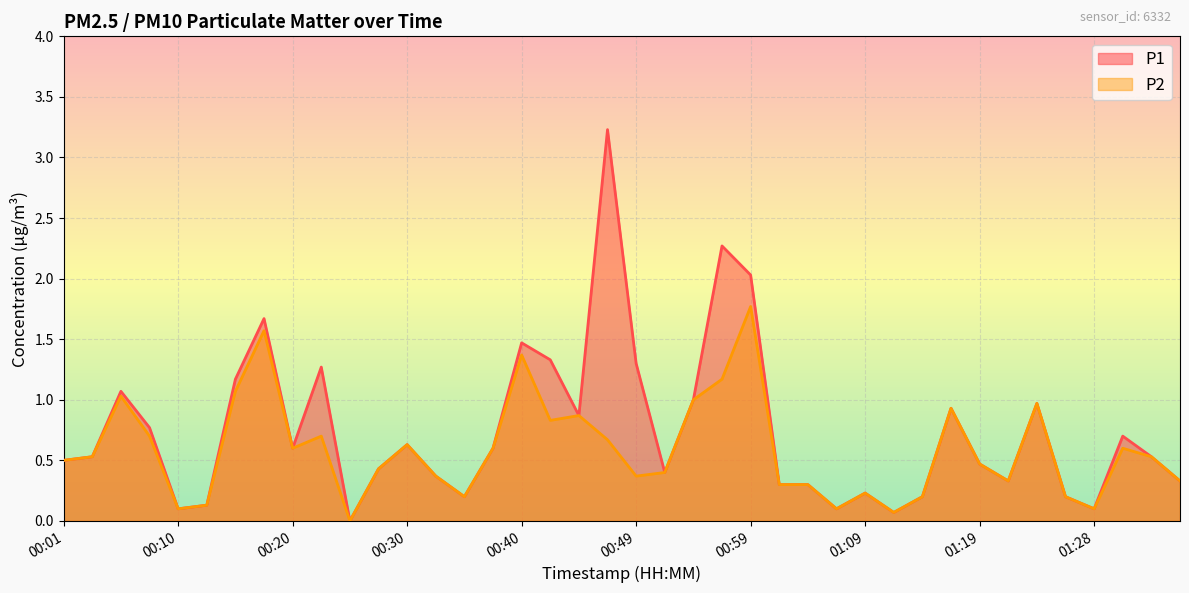

At which category does P2 reach its first local valley?

00:10